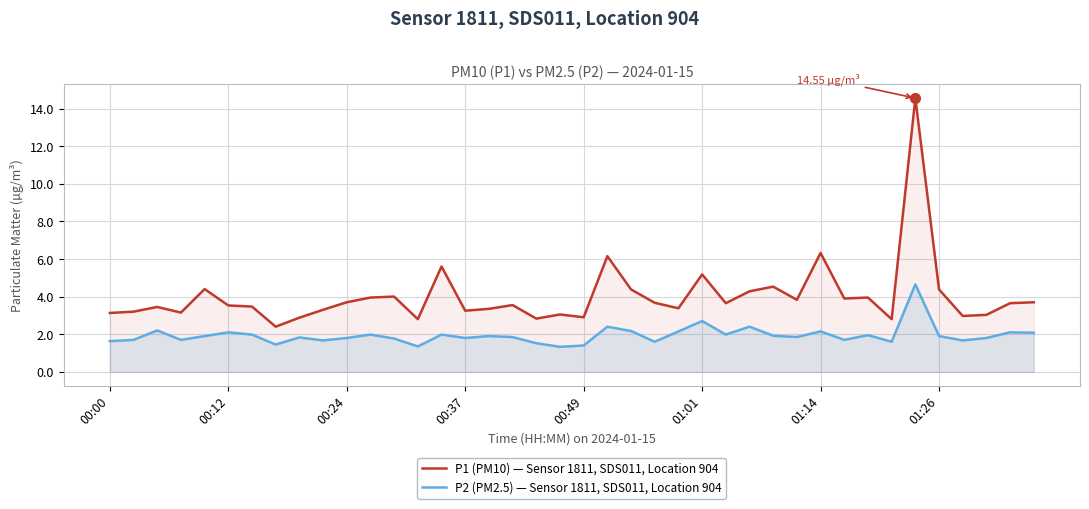

List the series in order of their peak value, lowest first.

P2 (PM2.5) — Sensor 1811, SDS011, Location 904, P1 (PM10) — Sensor 1811, SDS011, Location 904